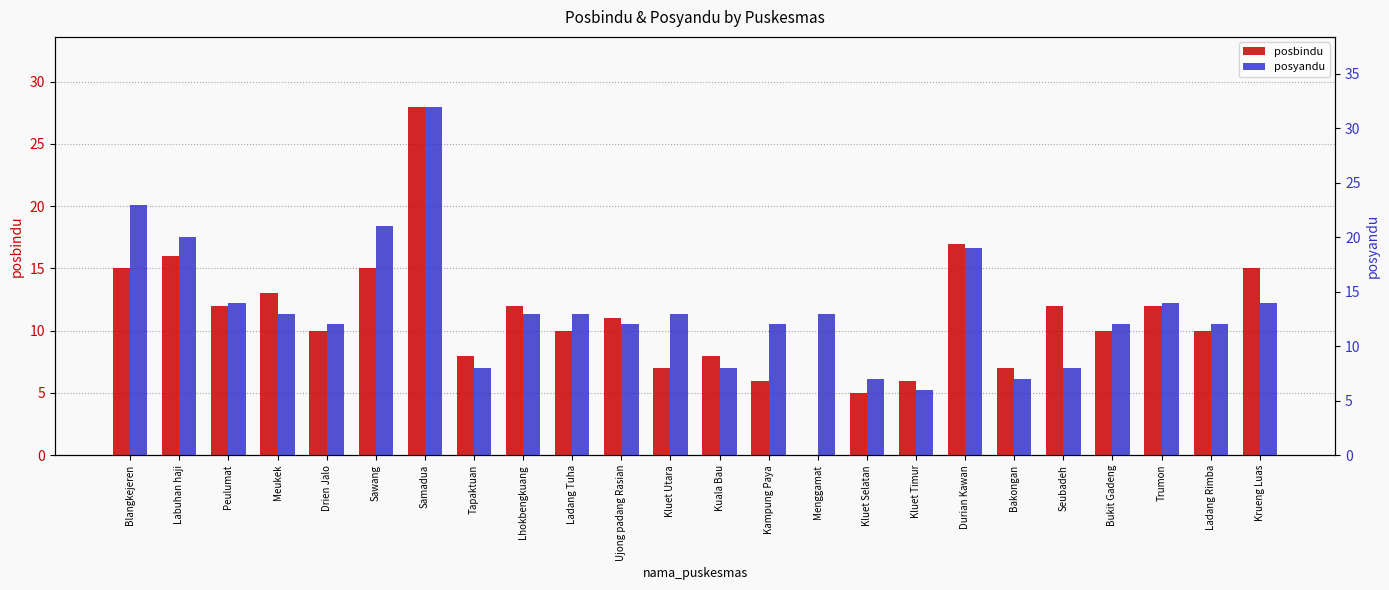

Which series has the largest range (max minus min)?

posbindu